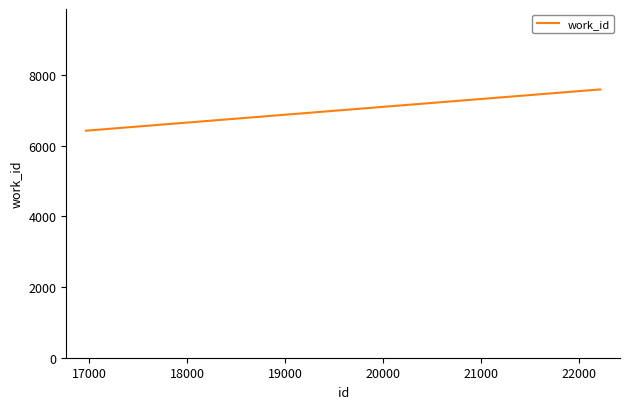

What is the greatest value displayed?

7593